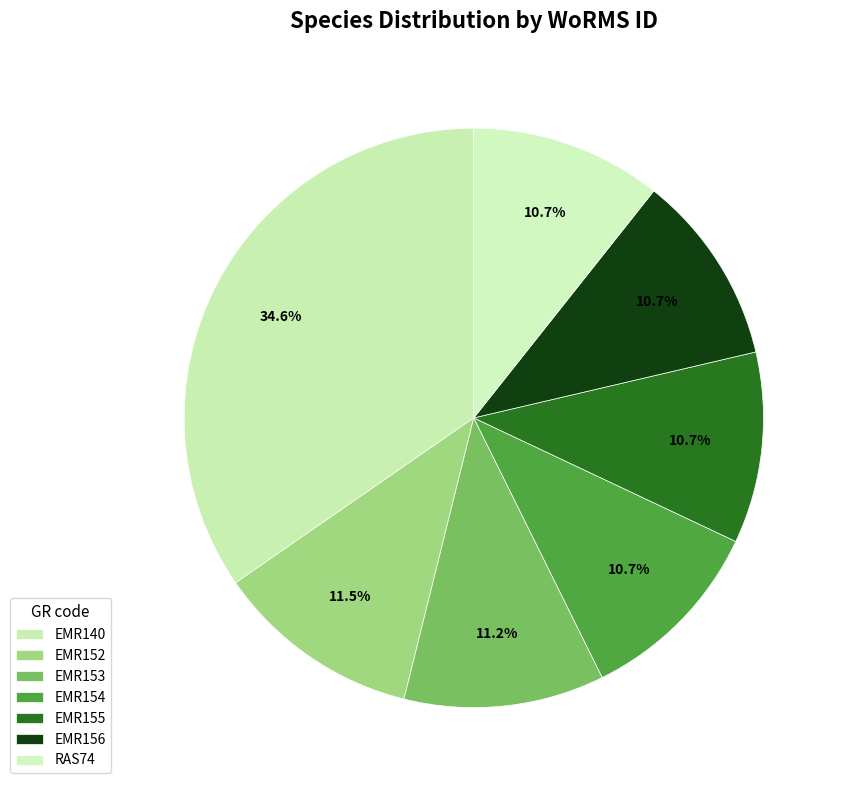

How many slices are in this pie chart?

7